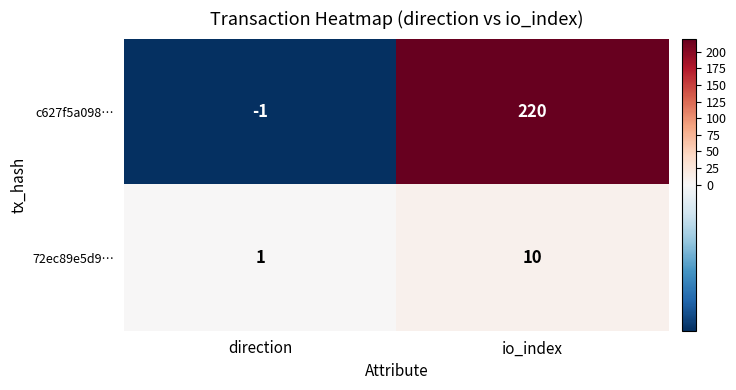

Reading right to left, transcribe all the data shown in this chart.

c627f5a098…: io_index=220	direction=-1
72ec89e5d9…: io_index=10	direction=1